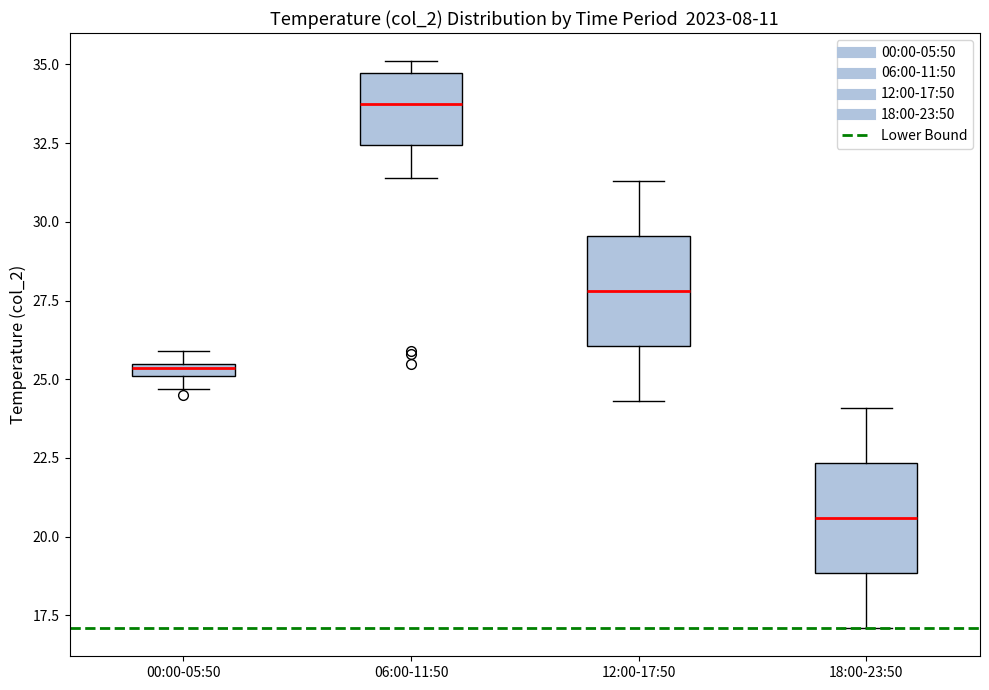

Where is the upper edge of the box for 00:00-05:50 on the y-axis? The values are not printed on the chart, so give them approximately, as read against the axis.

25.5